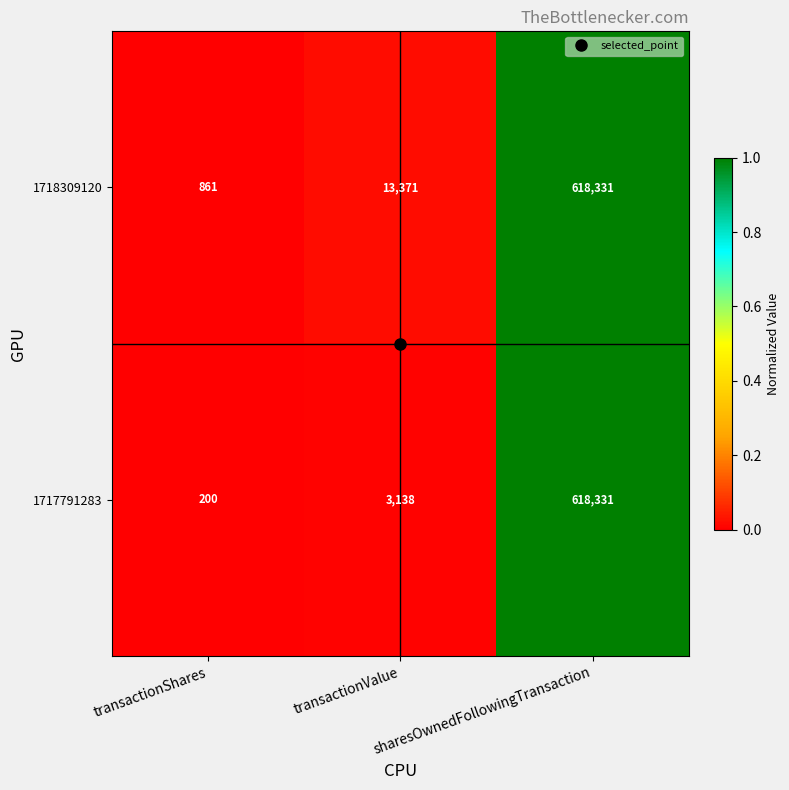

Which series has the widest spread of values?

1717791283